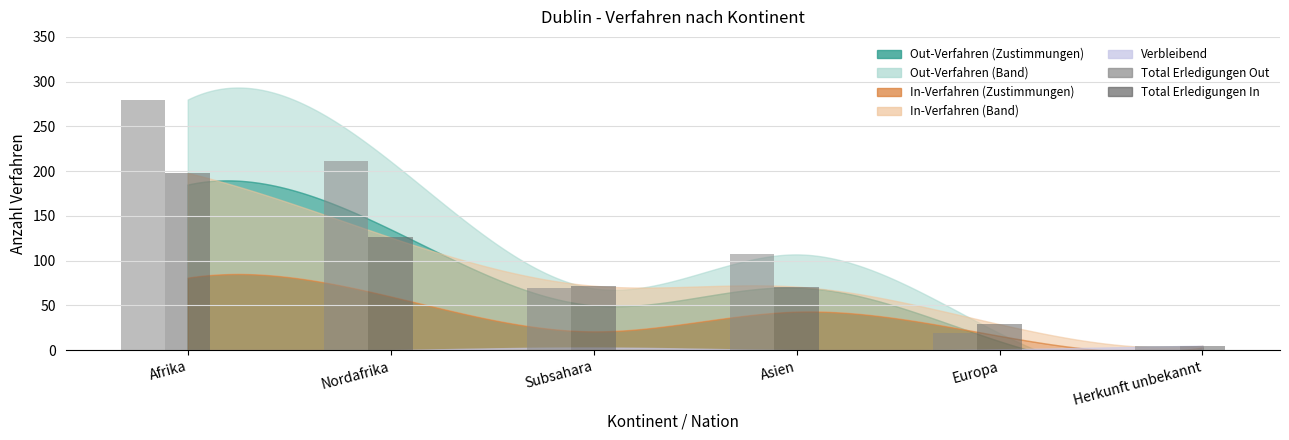

How many bars are there in total?

12